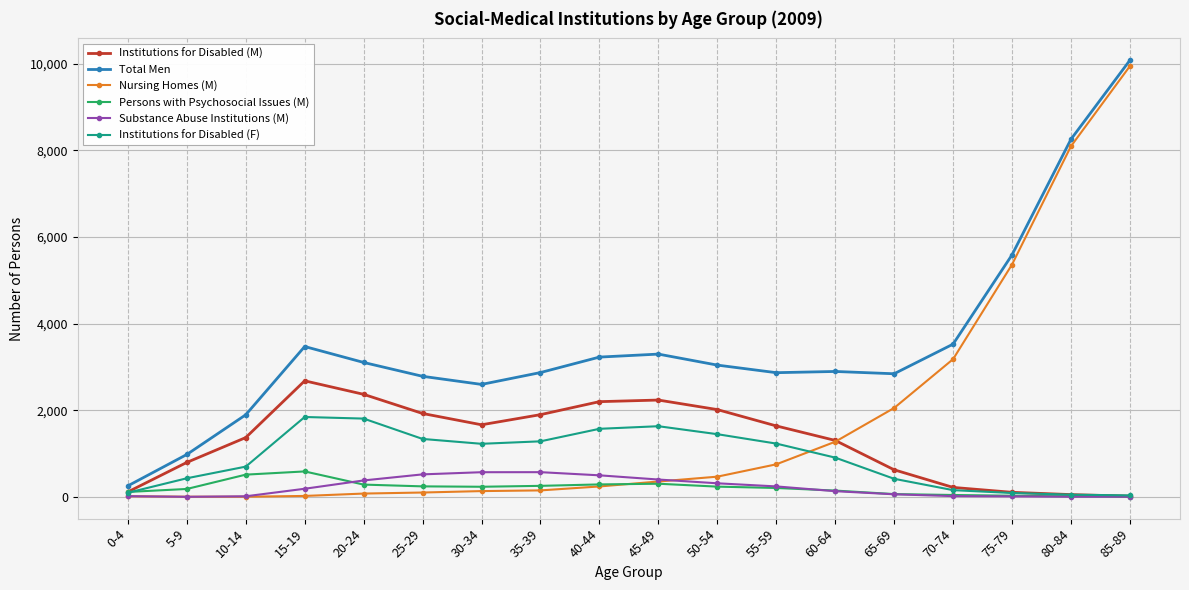

Which series has the widest spread of values?

Nursing Homes (M)